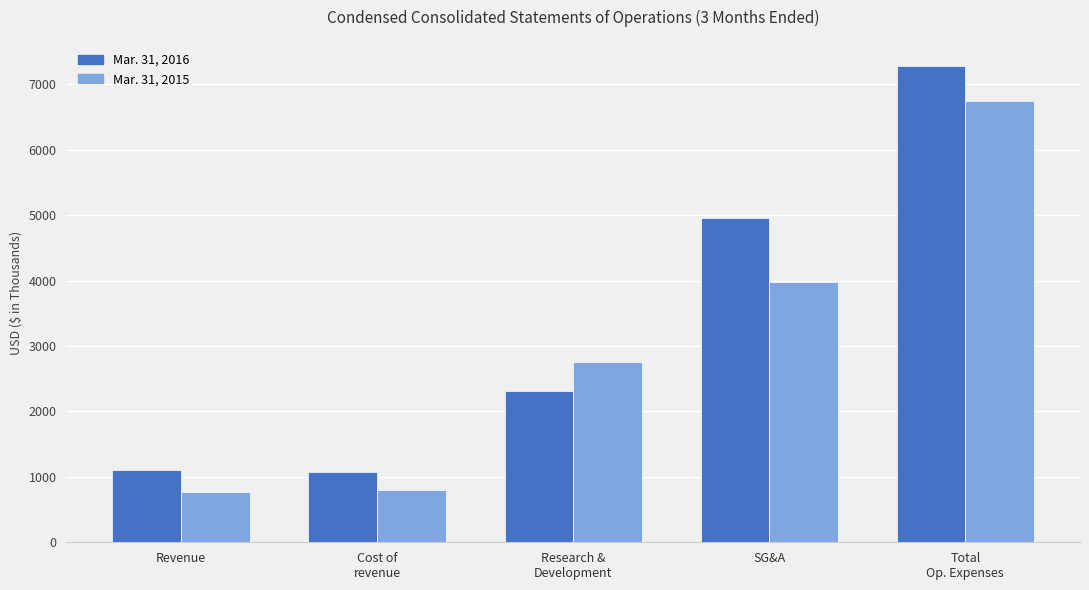

What is the sum of all Mar. 31, 2016 values?

16736